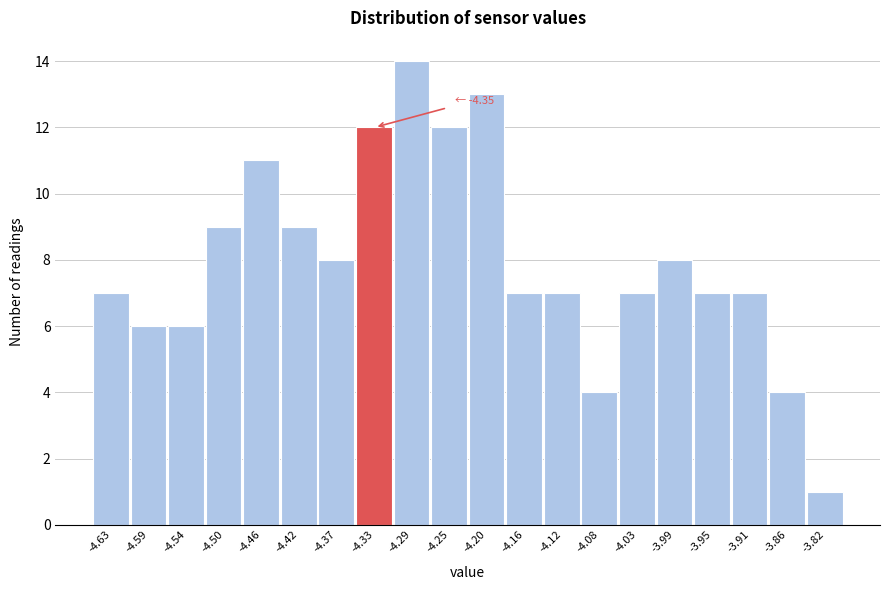

Over which range of the x-axis is the bar tallest?

-4.310 to -4.265